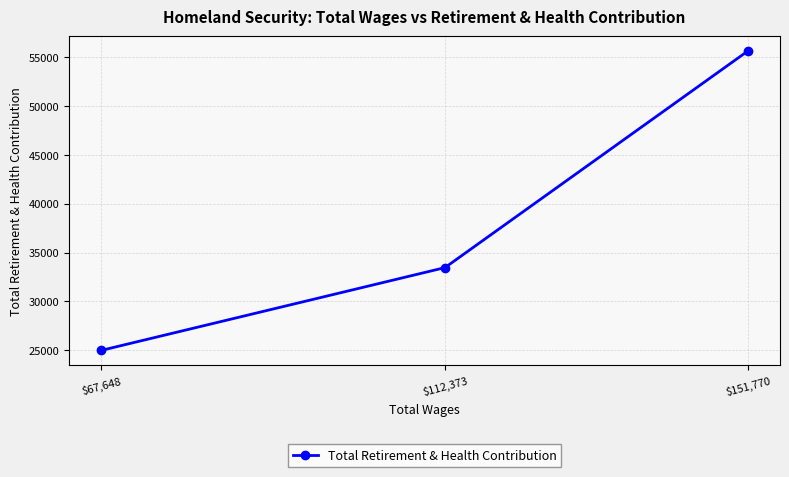

How many values are below 33464?

1